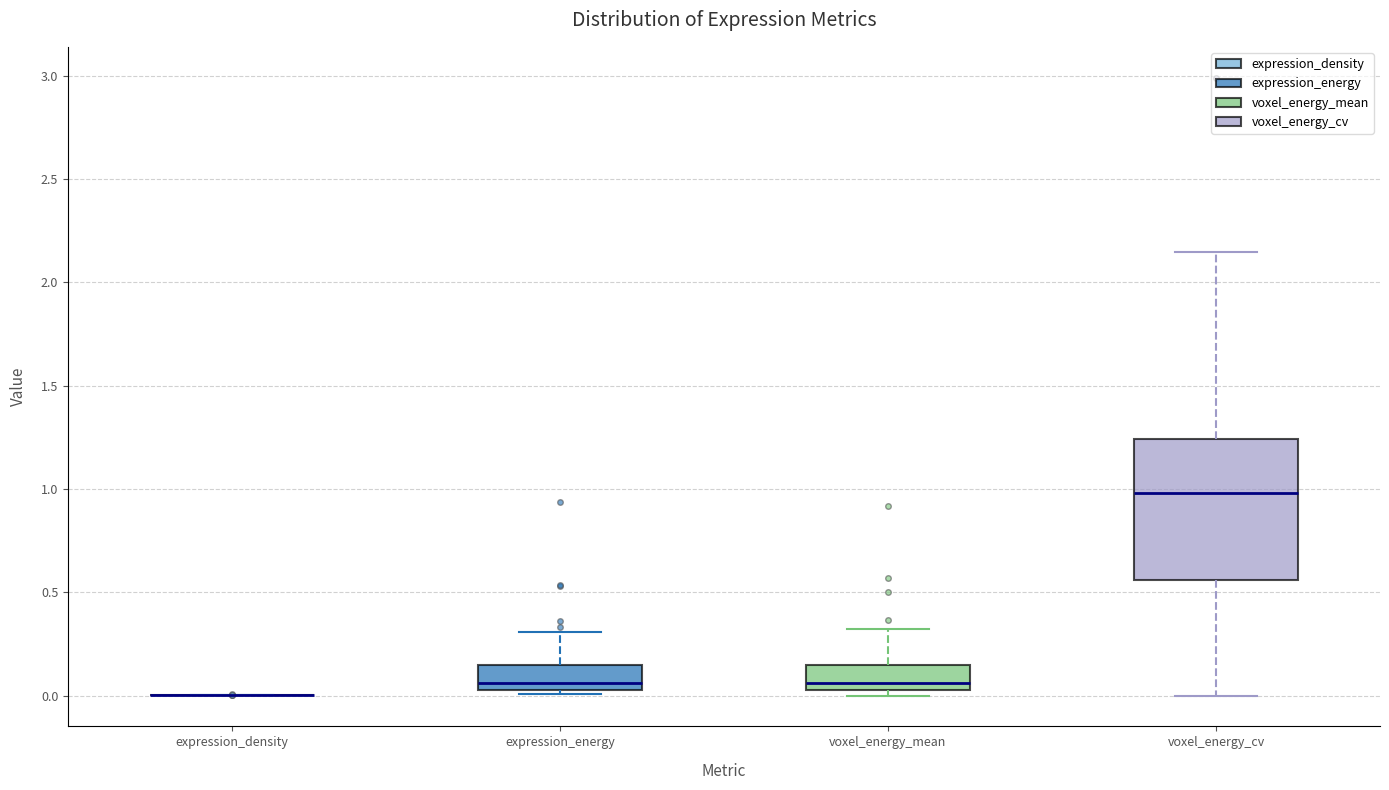

Reading left to right, transcribe this box plot: for each box, give where its median line is, the range the box spans, and where its two whiskers end, as read against the y-axis. The values are not printed on the chart, so give them approximately, as read against the axis.

expression_density: box collapsed to a line at 0.00, whiskers 0.00 to 0.00
expression_energy: median 0.05 (just above the box's lower edge), box 0.05 to 0.15, whiskers 0.00 to 0.30
voxel_energy_mean: median 0.05, box 0.00 to 0.15, whiskers 0.00 (just below the box's lower edge) to 0.30
voxel_energy_cv: median 1.00, box 0.55 to 1.25, whiskers 0.00 to 2.15